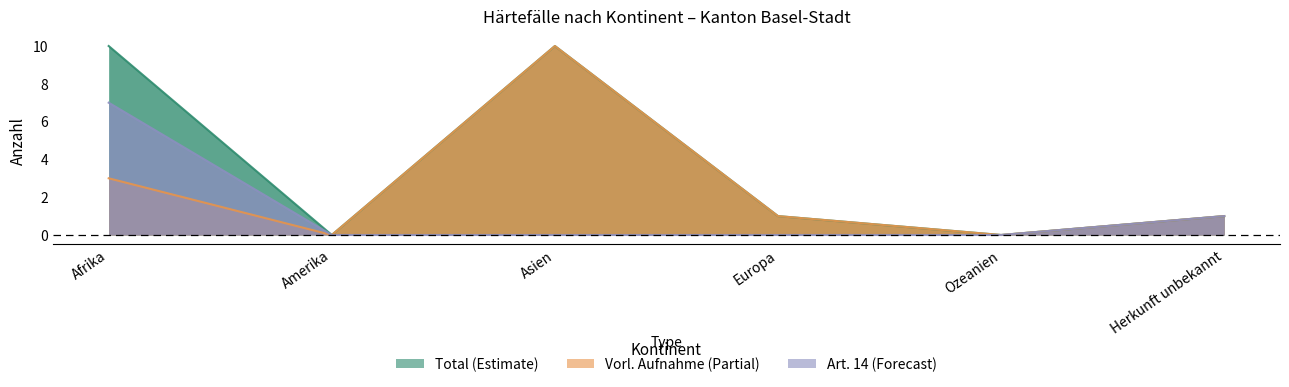

How many lines are shown in the chart?

3